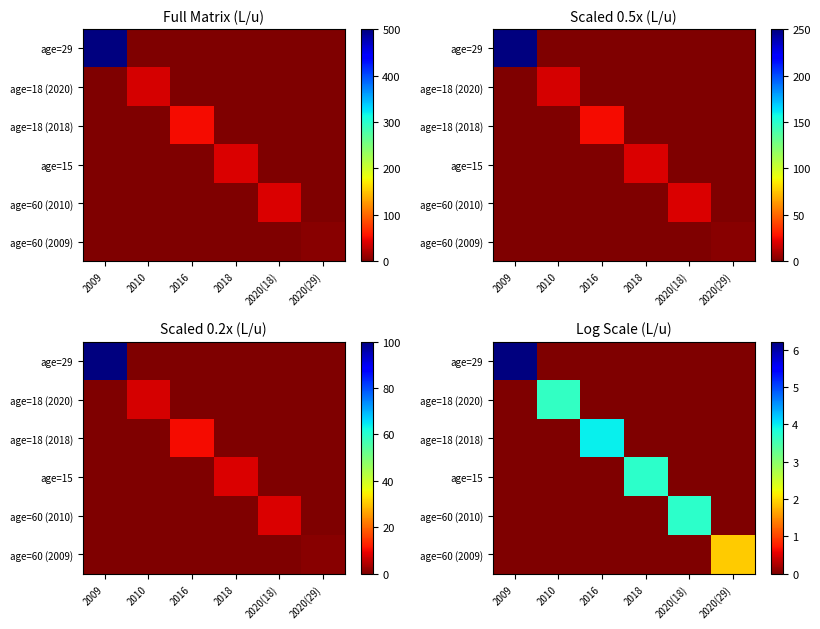

How many data points in age=29 are above 0?

1